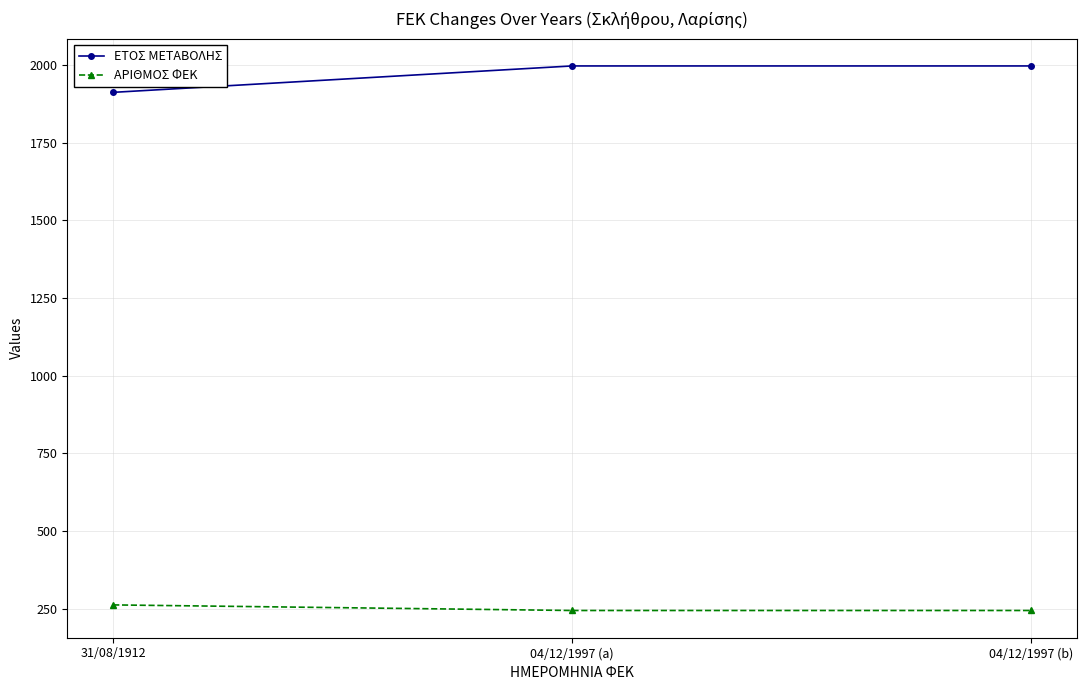

At how many categories does at least one series exceed 1377?

3